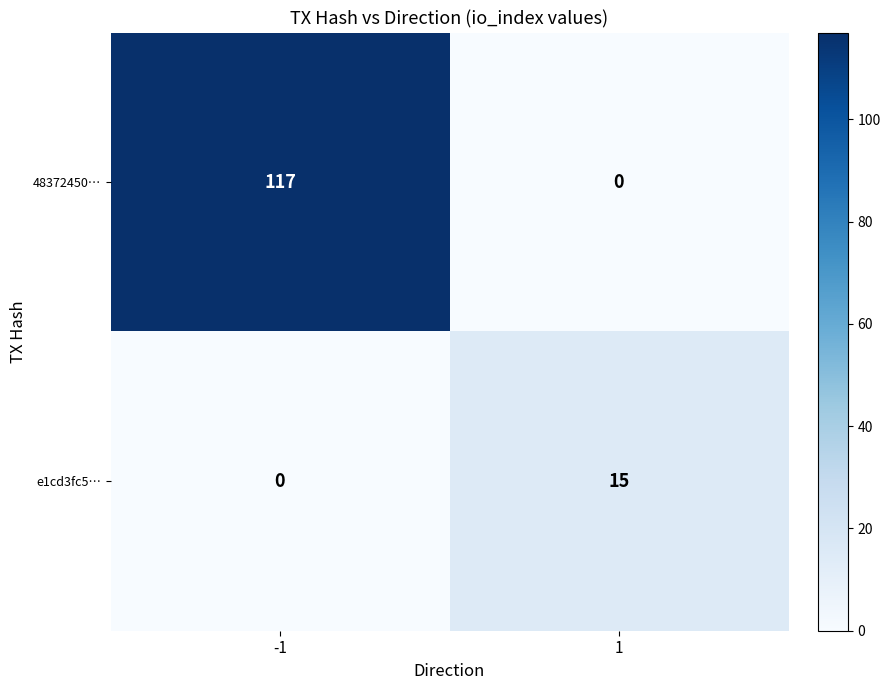

The e1cd3fc5… series shows -8 at -1. True or false?

False